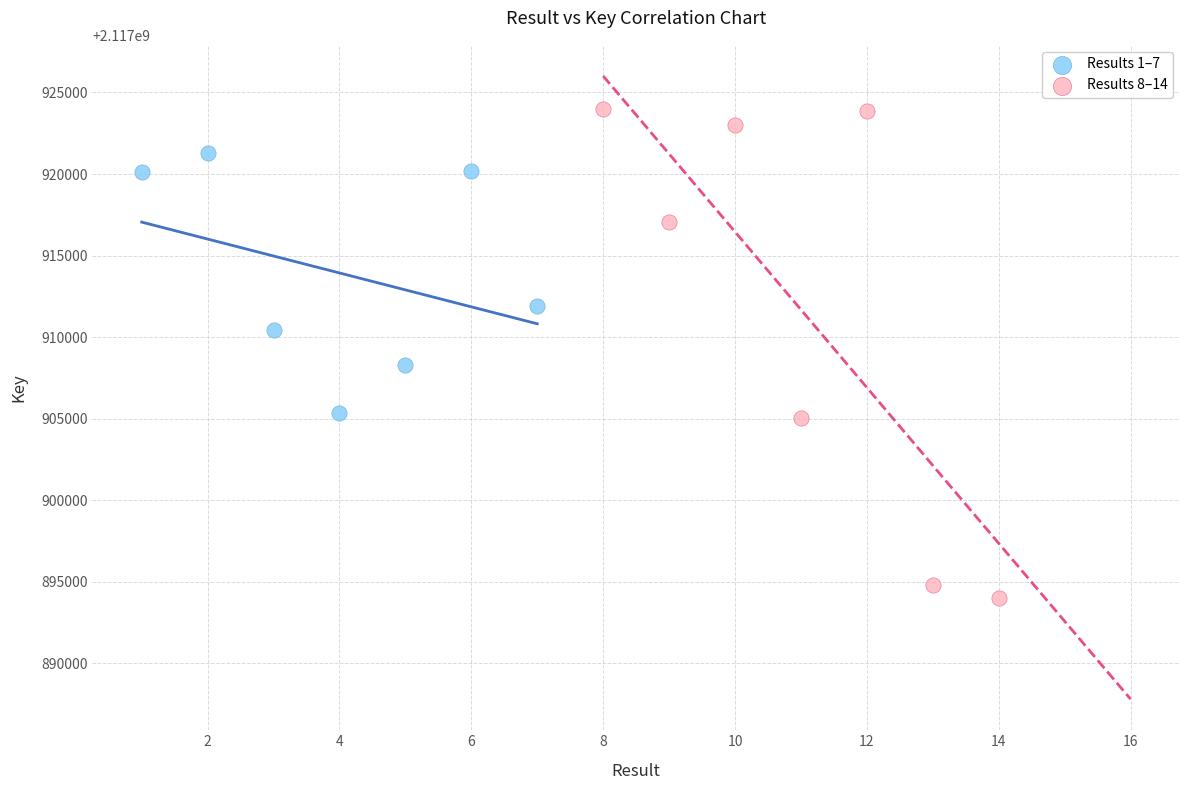

What are all the series names shown in the legend?

Results 1–7, Results 8–14